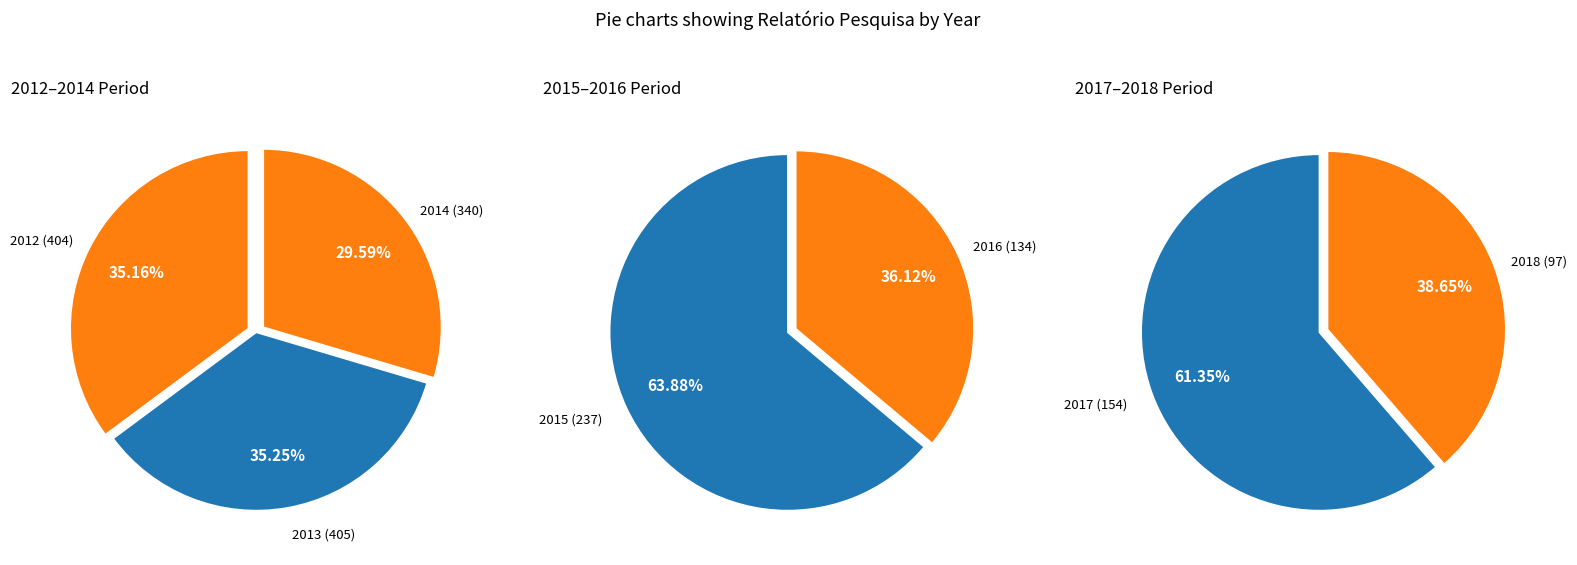

Is 2016 the majority of the pie?

No